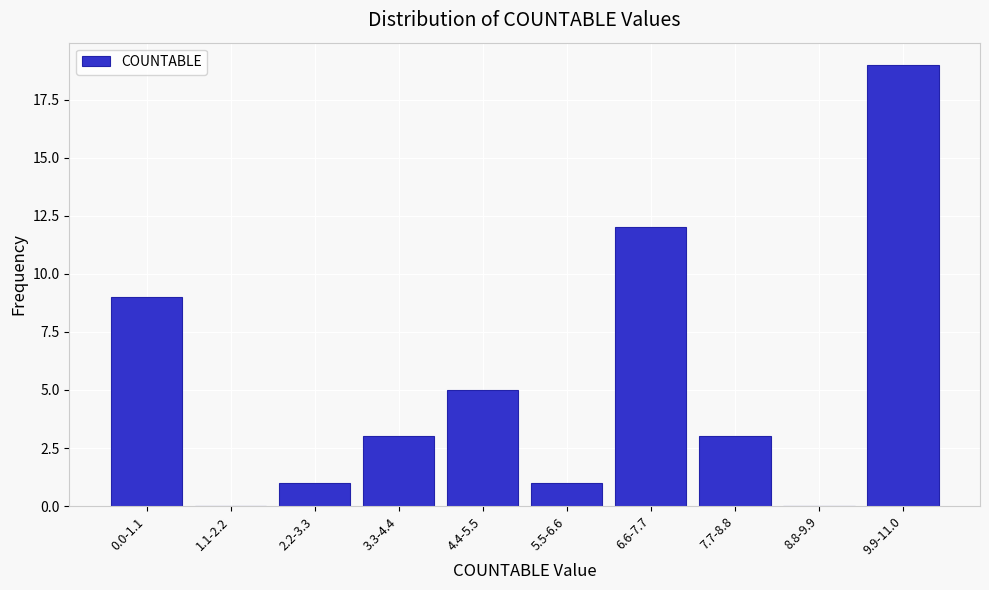

Reading left to right, list all the values displayed in this chart.

0.0-1.1=9	1.1-2.2=0	2.2-3.3=1	3.3-4.4=3	4.4-5.5=5	5.5-6.6=1	6.6-7.7=12	7.7-8.8=3	8.8-9.9=0	9.9-11.0=19